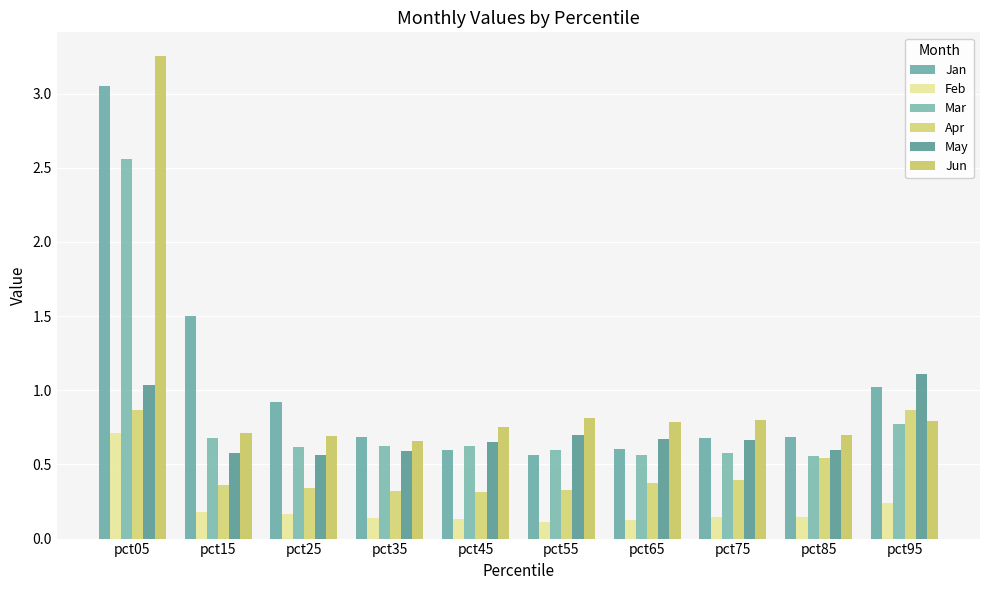

What are all the series names shown in the legend?

Jan, Feb, Mar, Apr, May, Jun